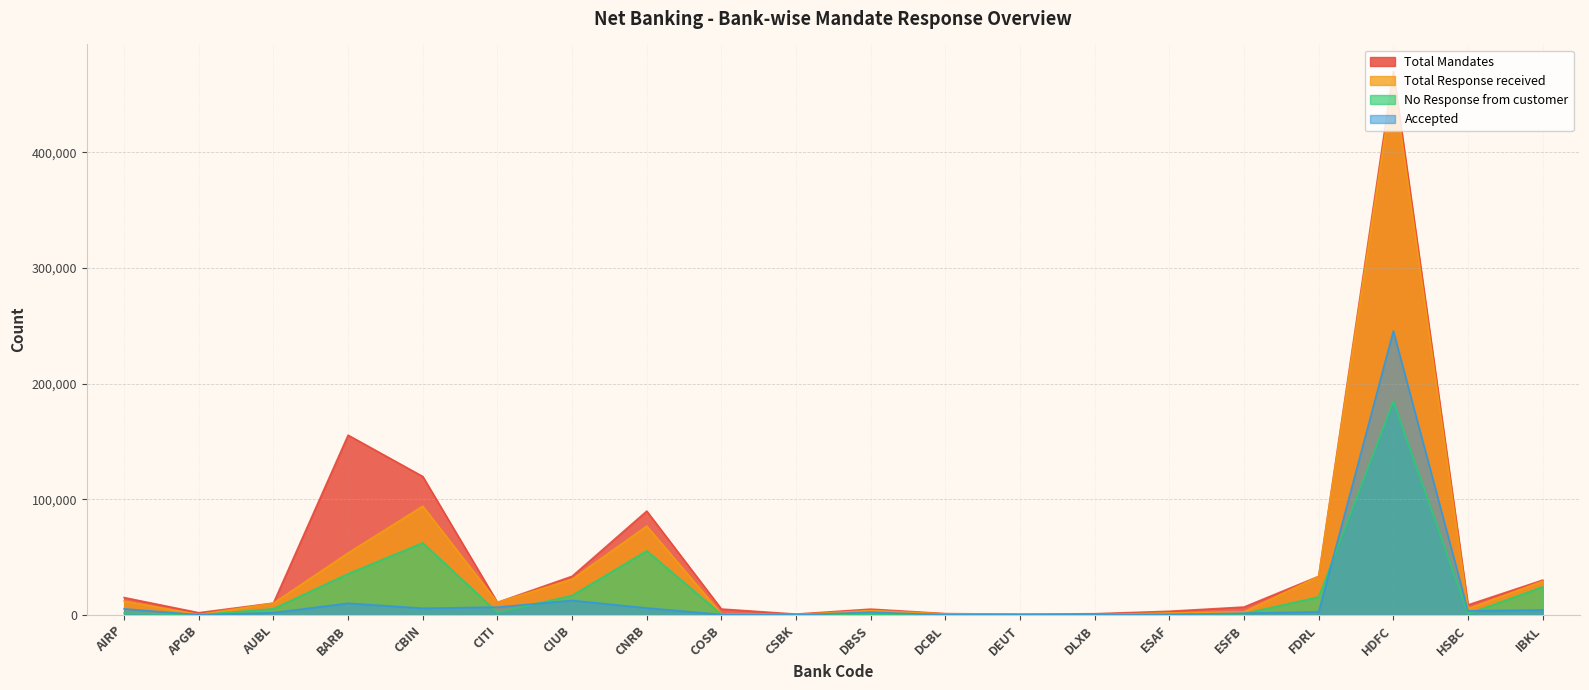

At which category does the chart reach its minimum across all series?

CSBK